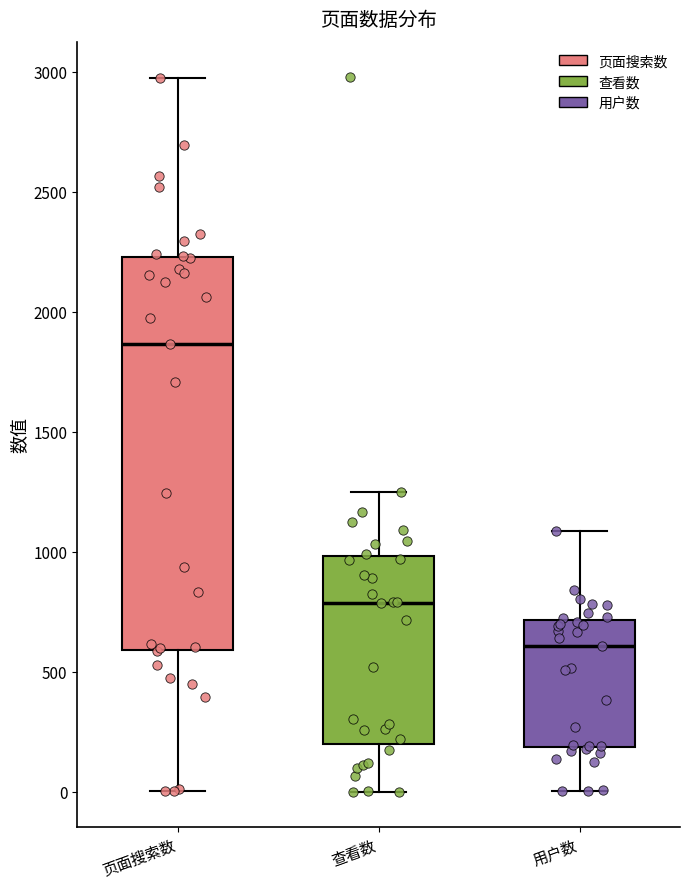

Which box's median line is the lowest?

用户数